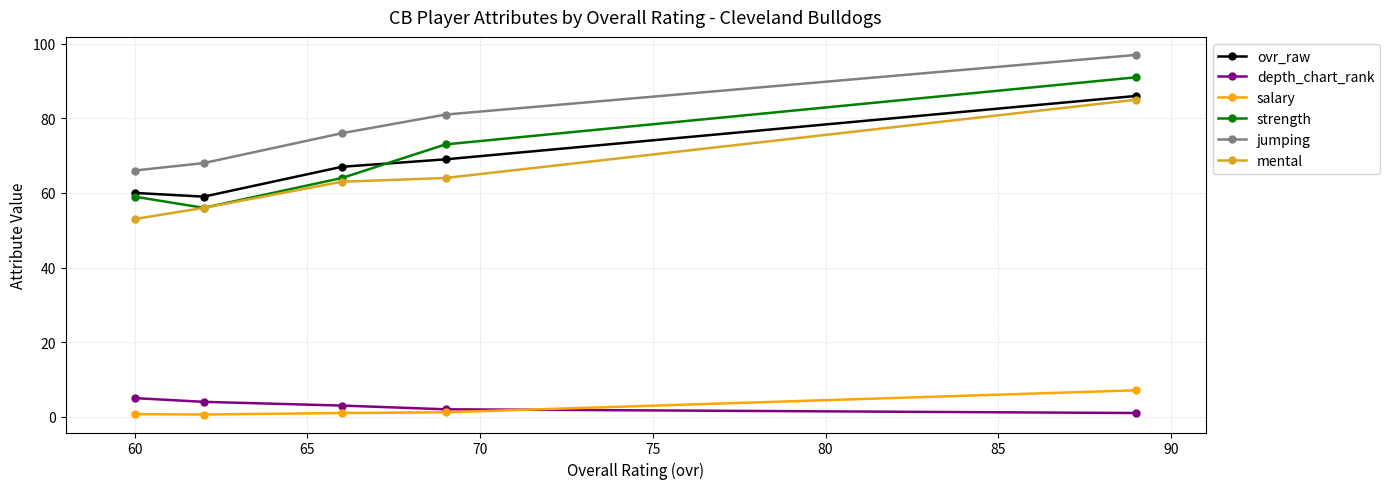

How many lines are shown in the chart?

6